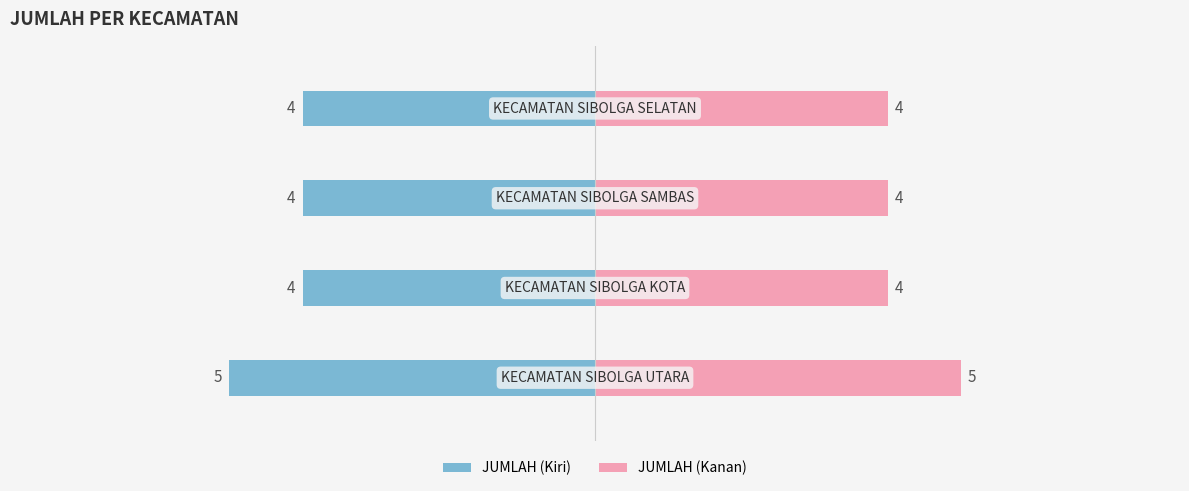

The value of JUMLAH (Kiri) at 0 is -5. True or false?

True